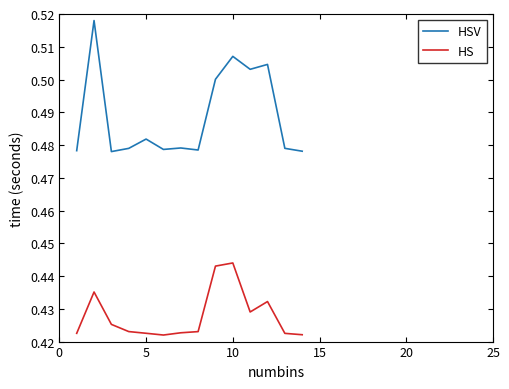

List the series in order of their overall mean, lowest first.

HS, HSV